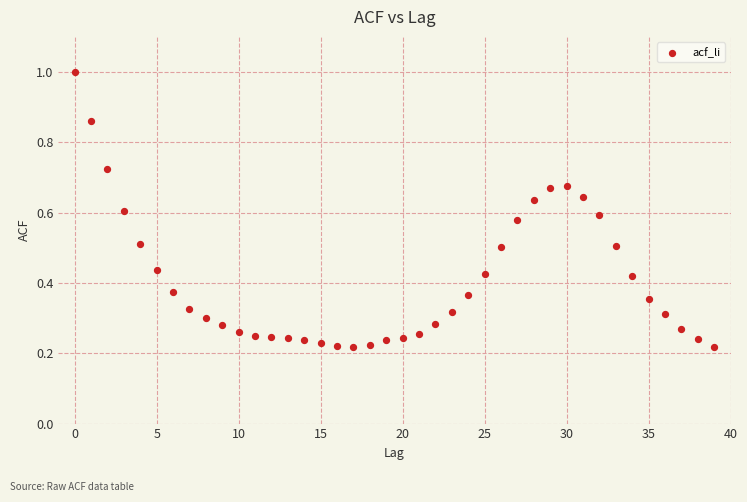

What is the range of Y values (max minus min)?

0.8